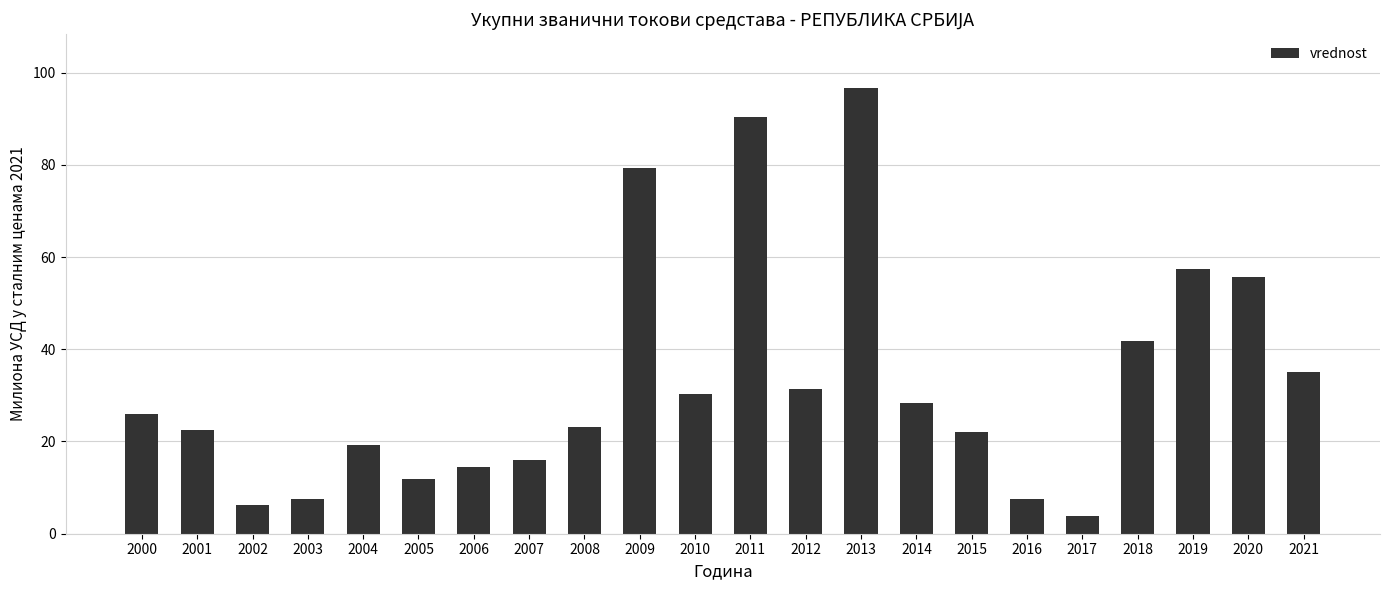

What is the difference between the maximum and minimum values?

92.8